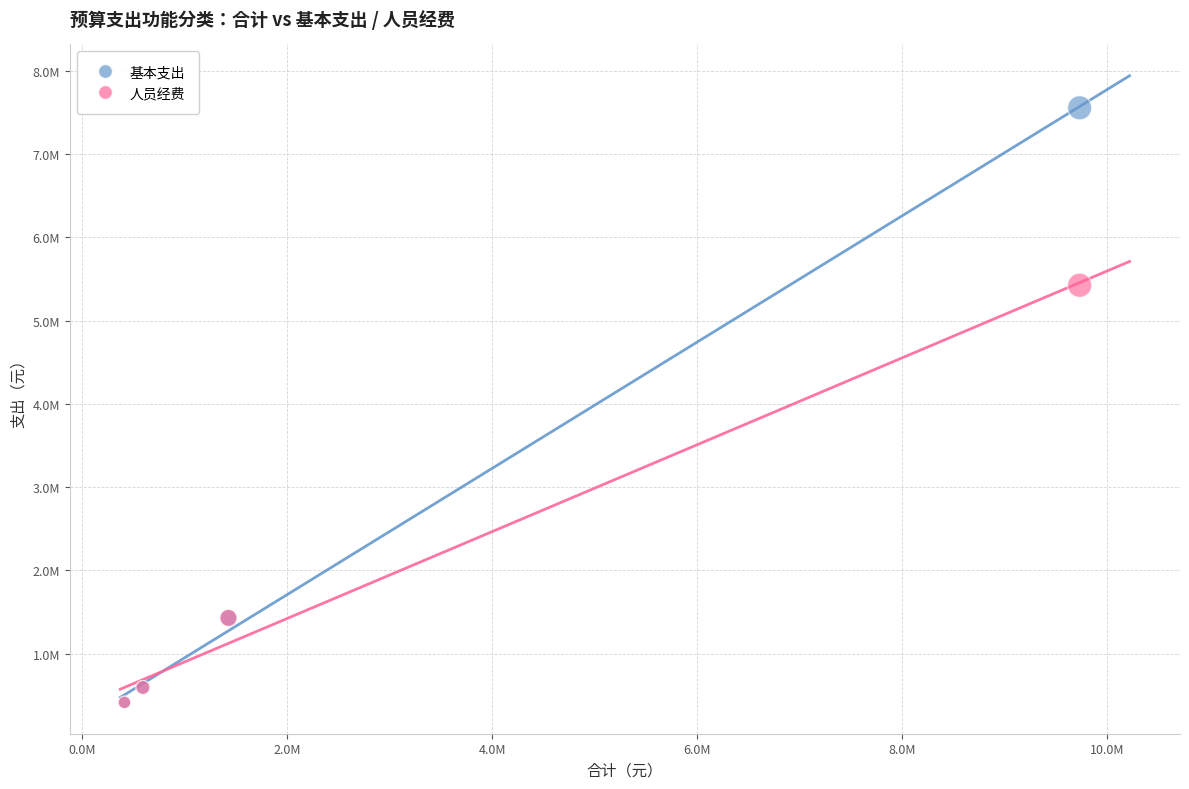

What are all the series names shown in the legend?

基本支出, 人员经费